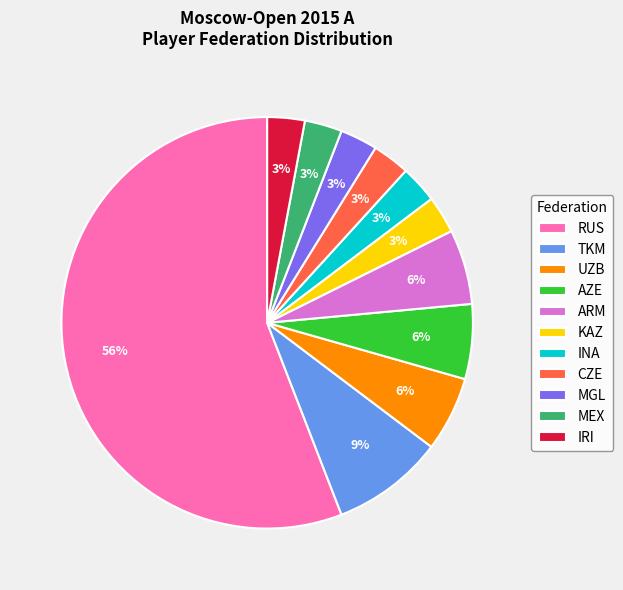

Which category has the biggest portion of the pie?

RUS